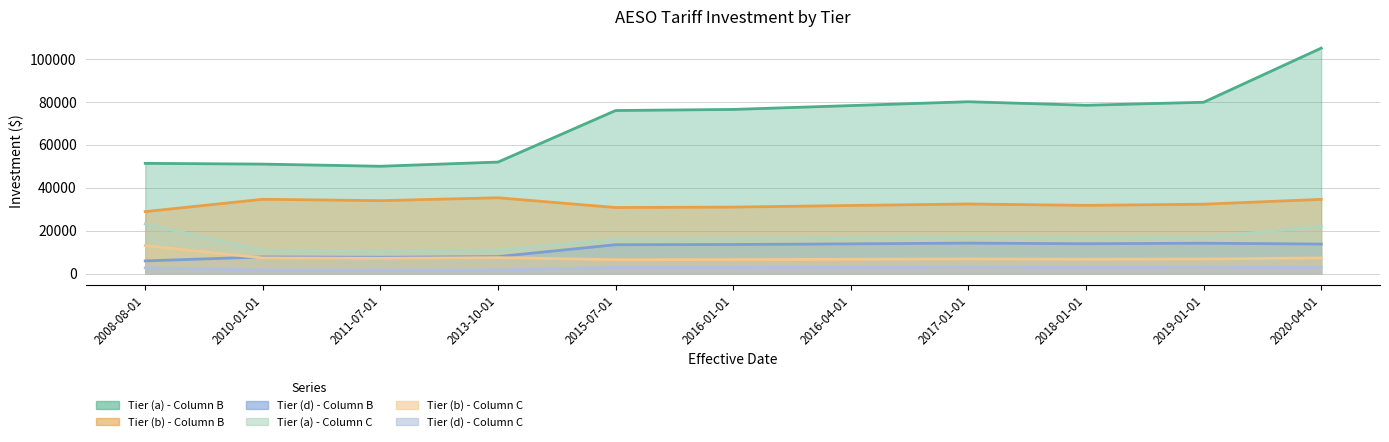

How many values in the Tier (a) - Column C series are below 16450?

5